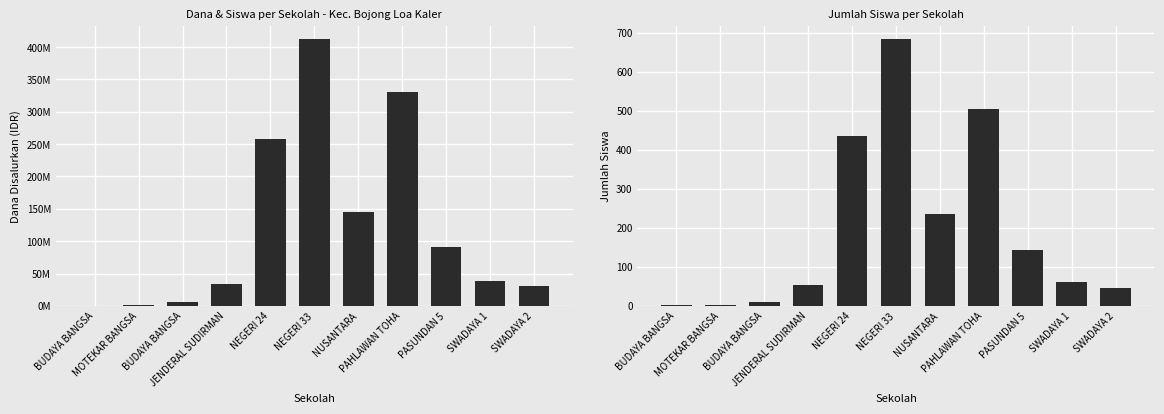

List the series in order of their peak value, lowest first.

Siswa Disalurkan, Dana Disalurkan